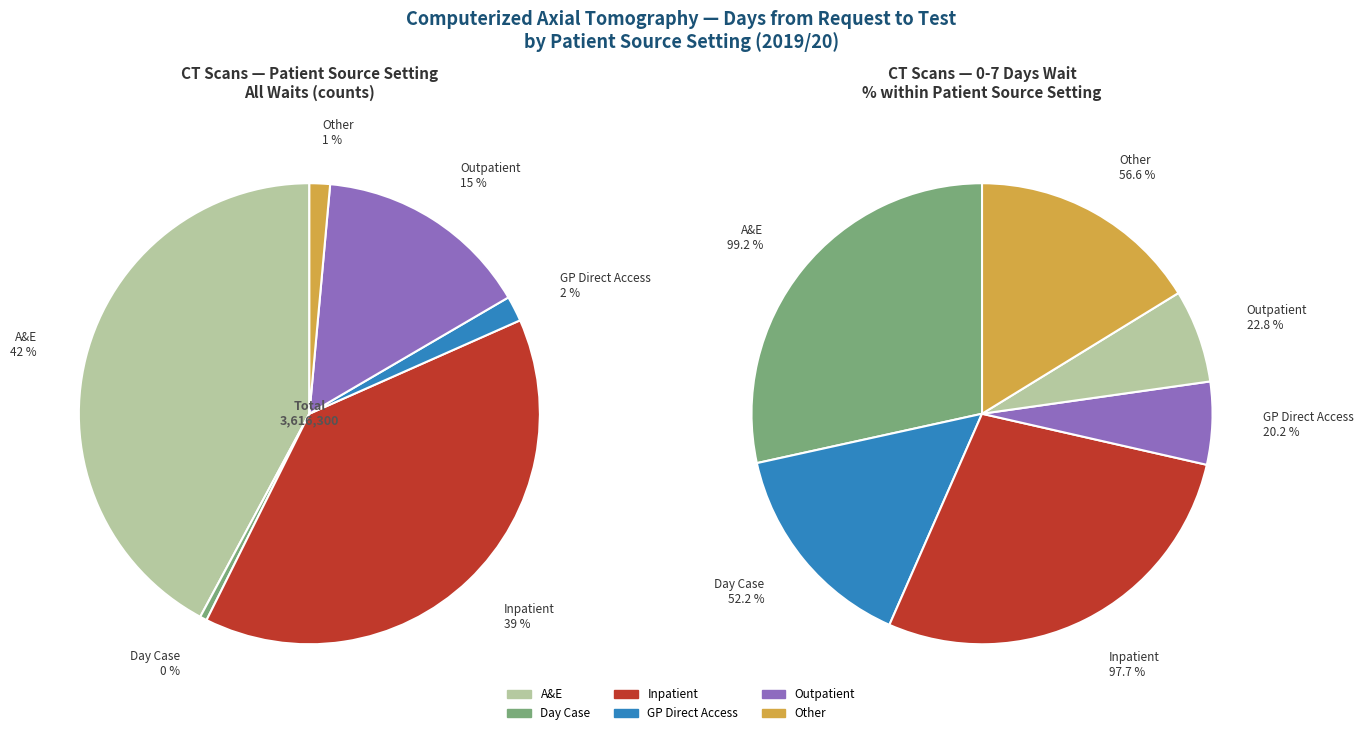

Between Outpatient and Accident And Emergency Department, which is larger?

Accident And Emergency Department